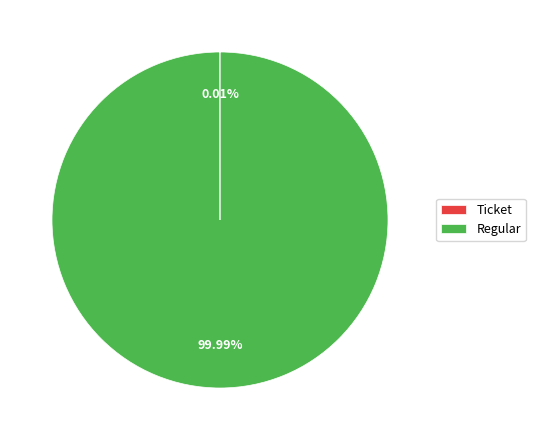

Is there any slice that represents more than half of the pie?

Yes